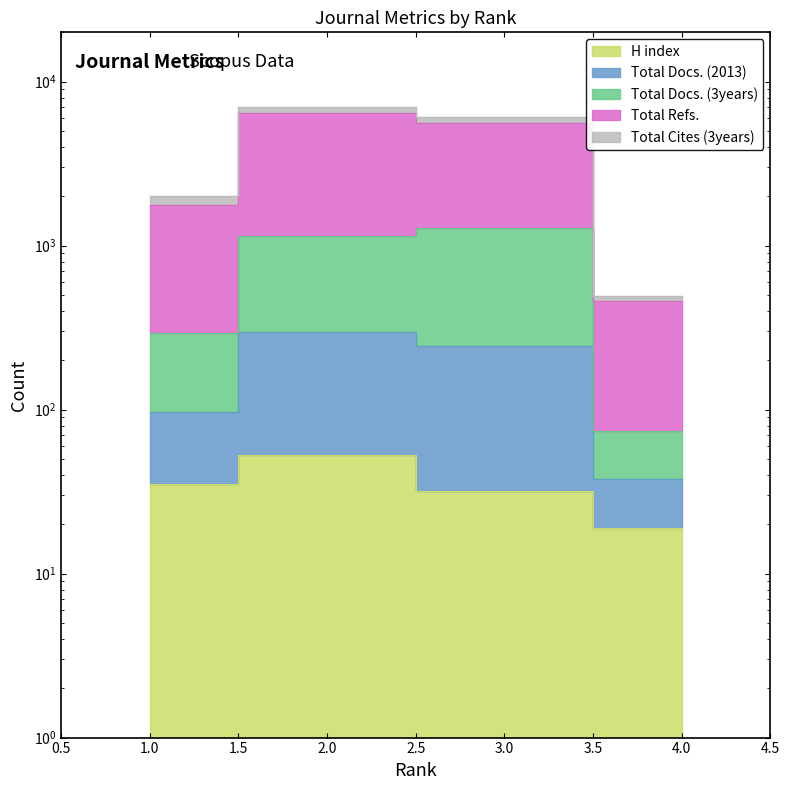

Which label corresponds to the smallest value in the chart?

4